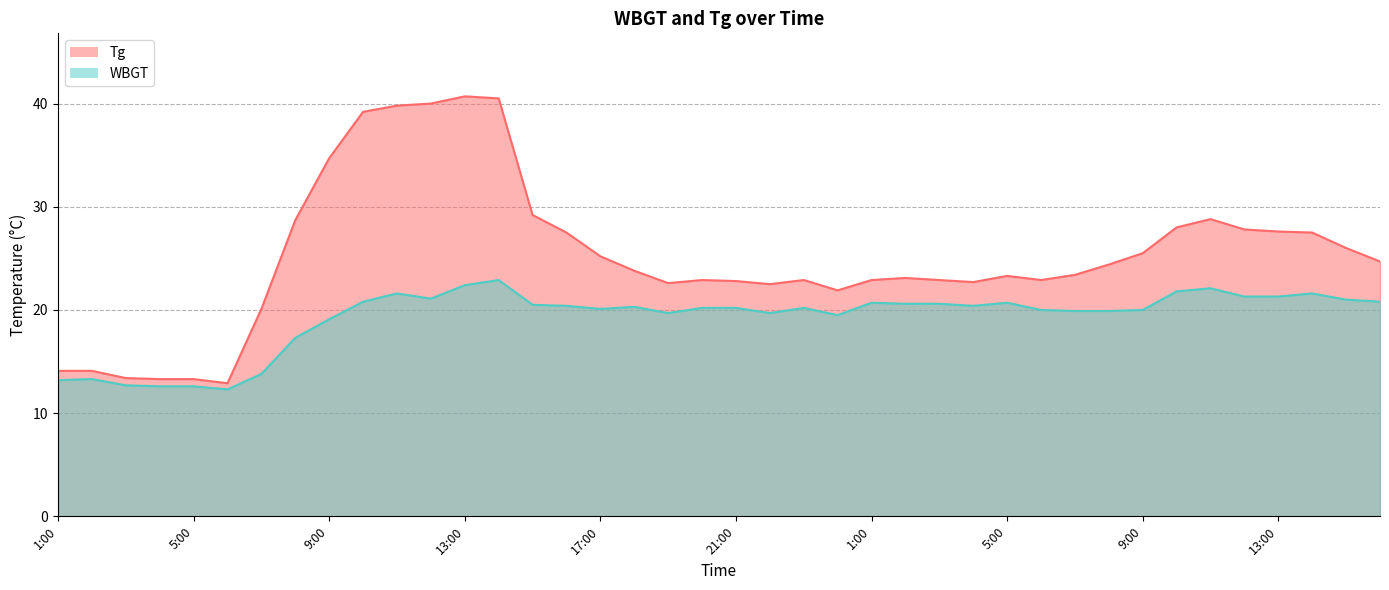

Between 2:00 and 5:00, which series saw the biggest shift?

Tg